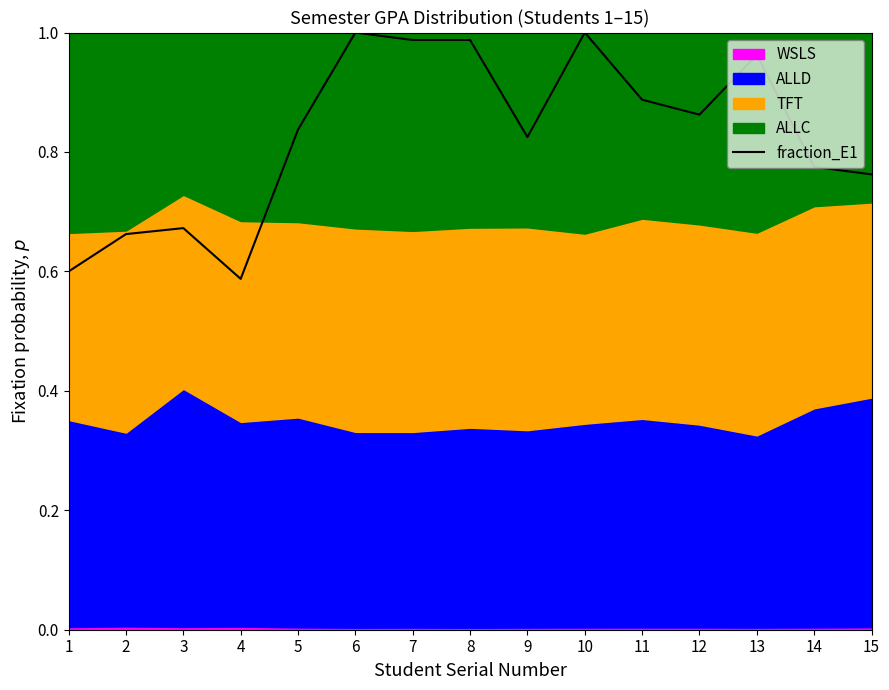

Between 1 and 5, which is larger?

5